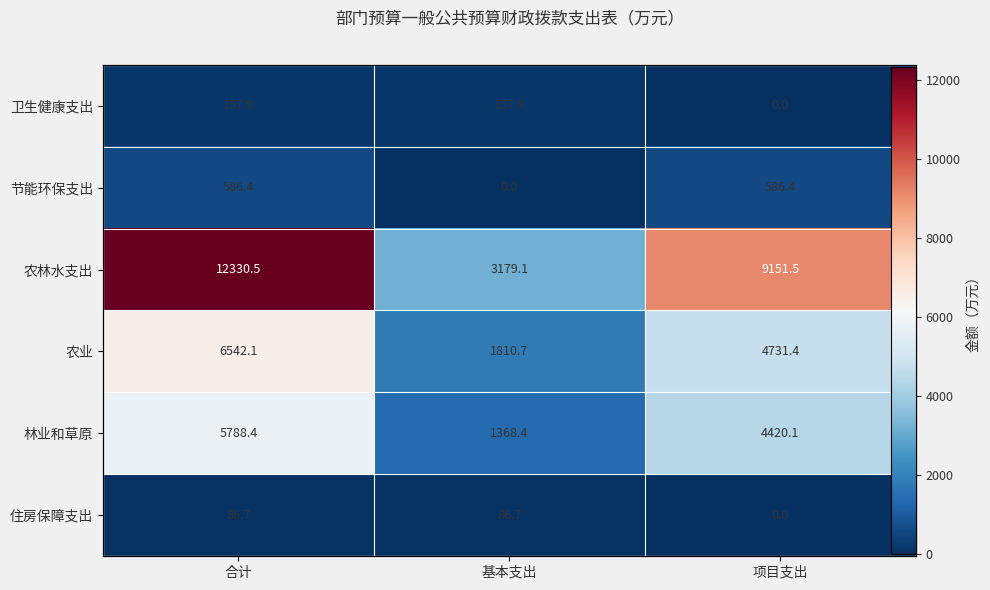

What is the sum of all 农林水支出 values?

24661.1